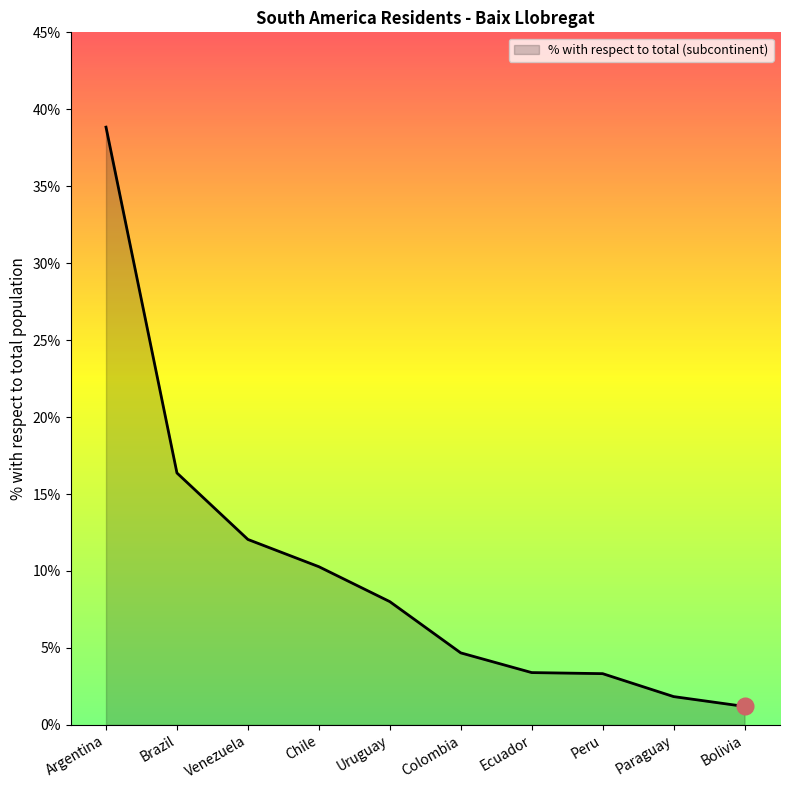

Count the number of data series in this chart.

1